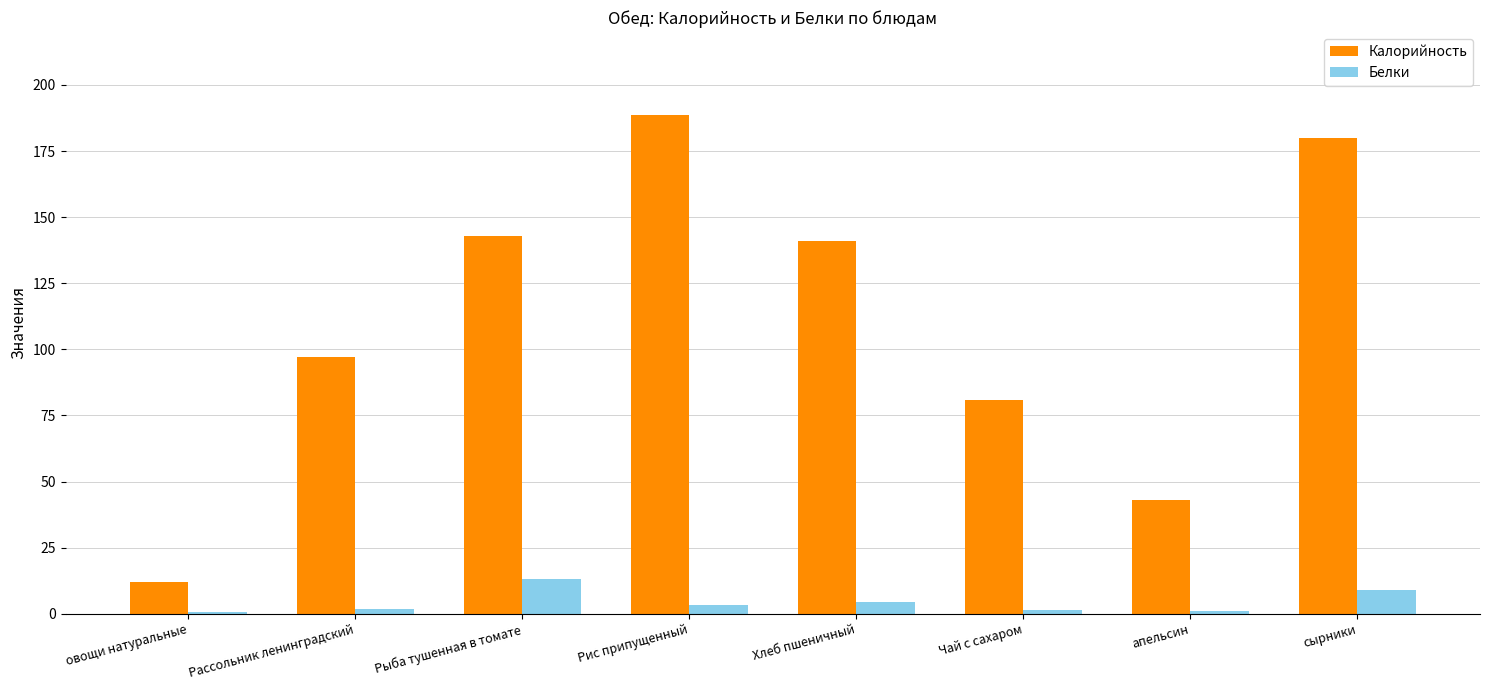

Which category has the highest value in the Калорийность series?

Рис припущенный